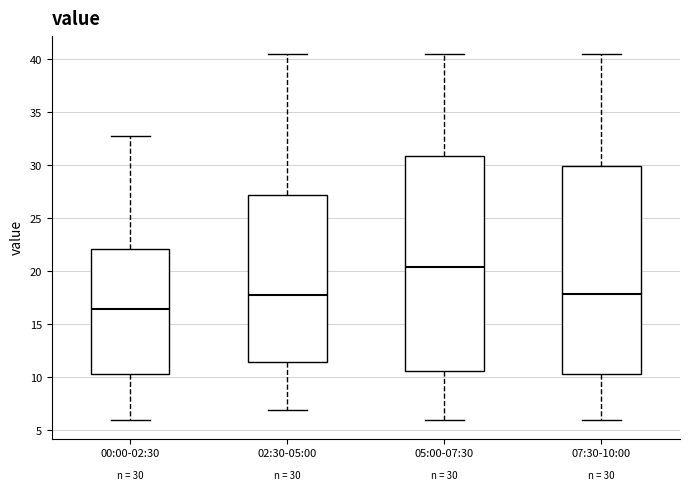

Comparing the boxes themselves (not the whiskers), which one is the tallest?

05:00-07:30